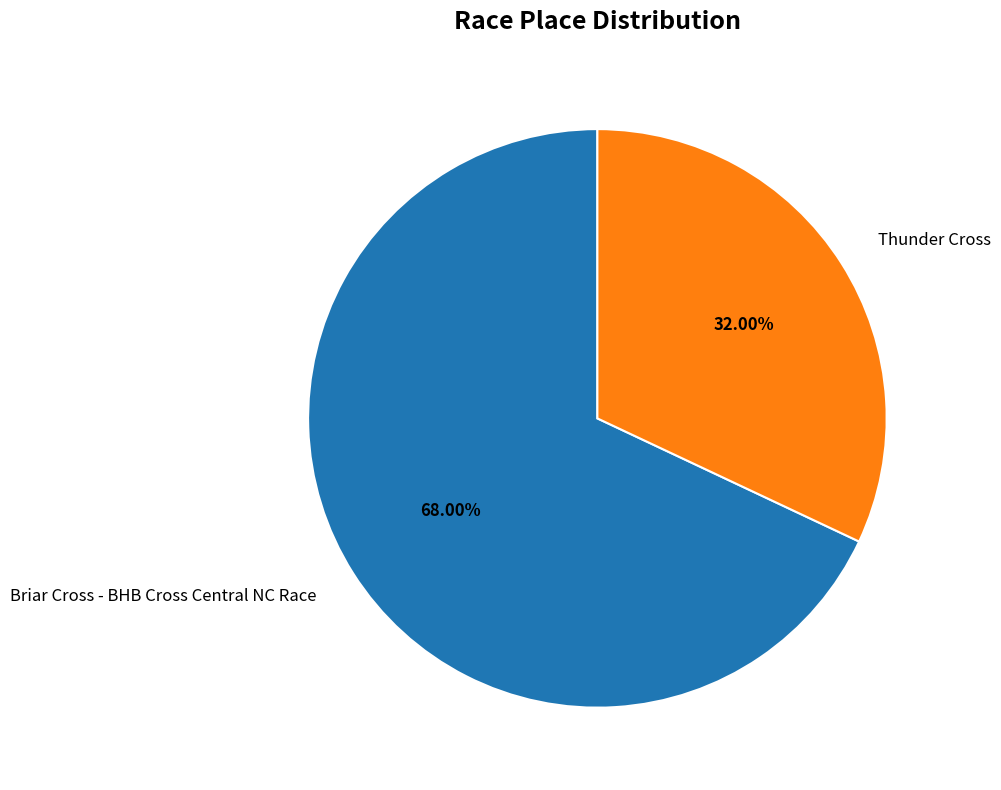

To the nearest percent, what is the combined percentage of Thunder Cross and Briar Cross - BHB Cross Central NC Race?

100%